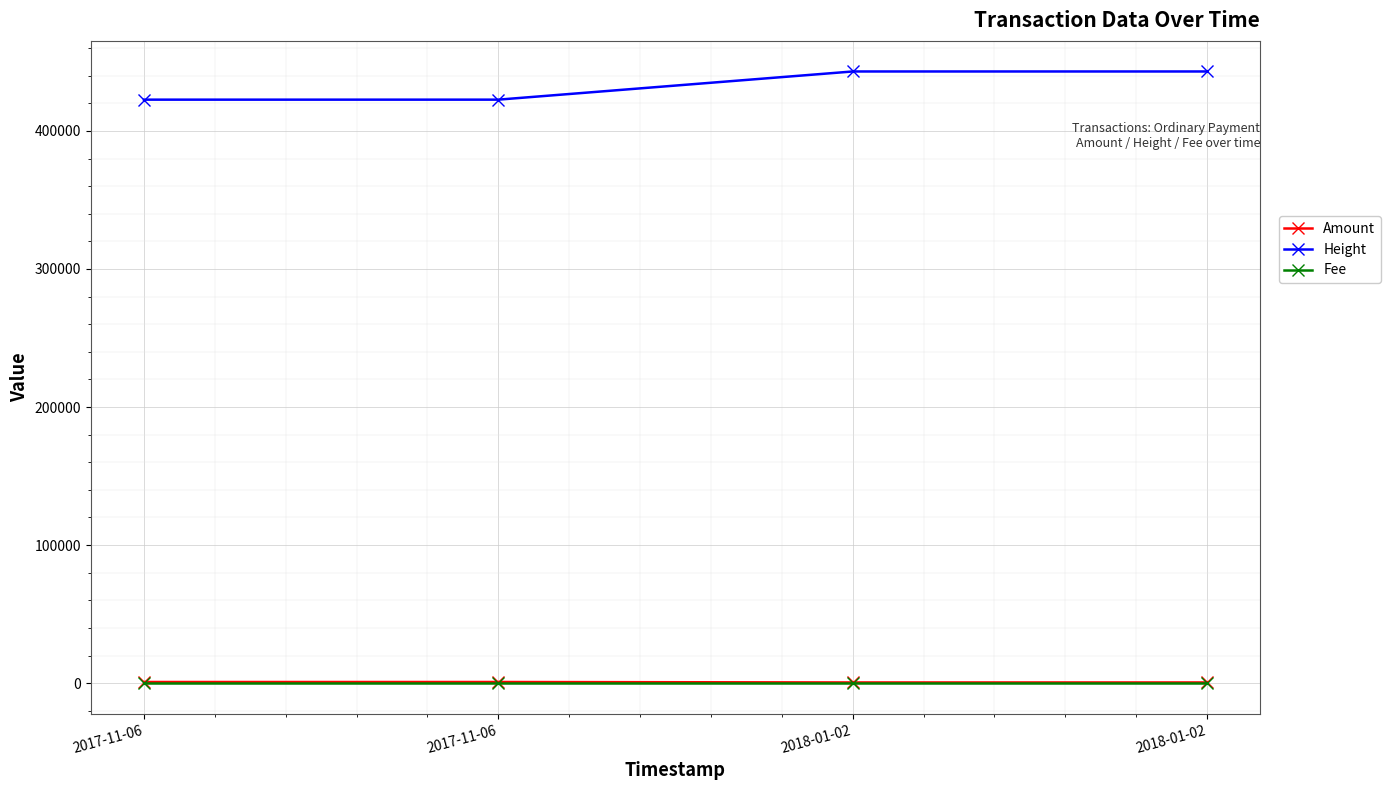

Does the chart have visible grid lines?

Yes